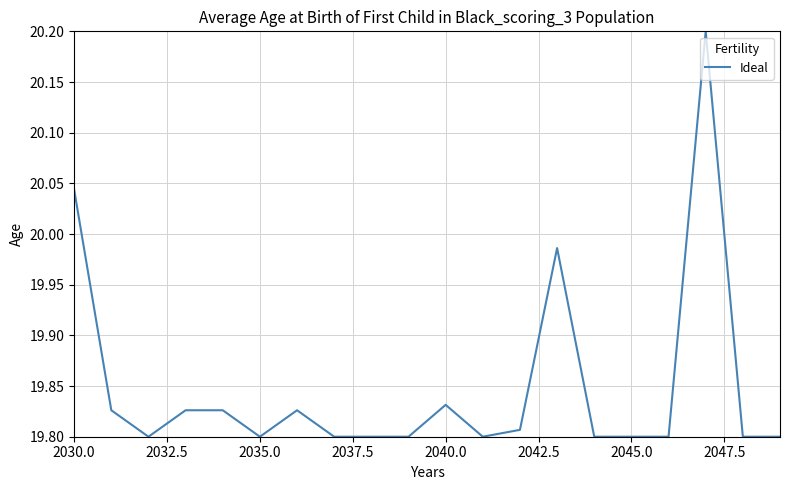

What is the greatest value displayed?

20.2